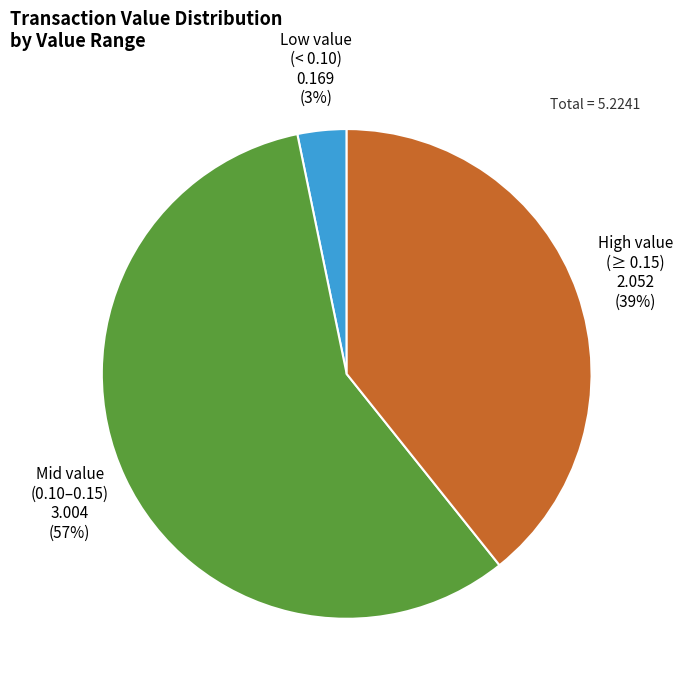

To the nearest percent, what is the average slice percentage?

33%